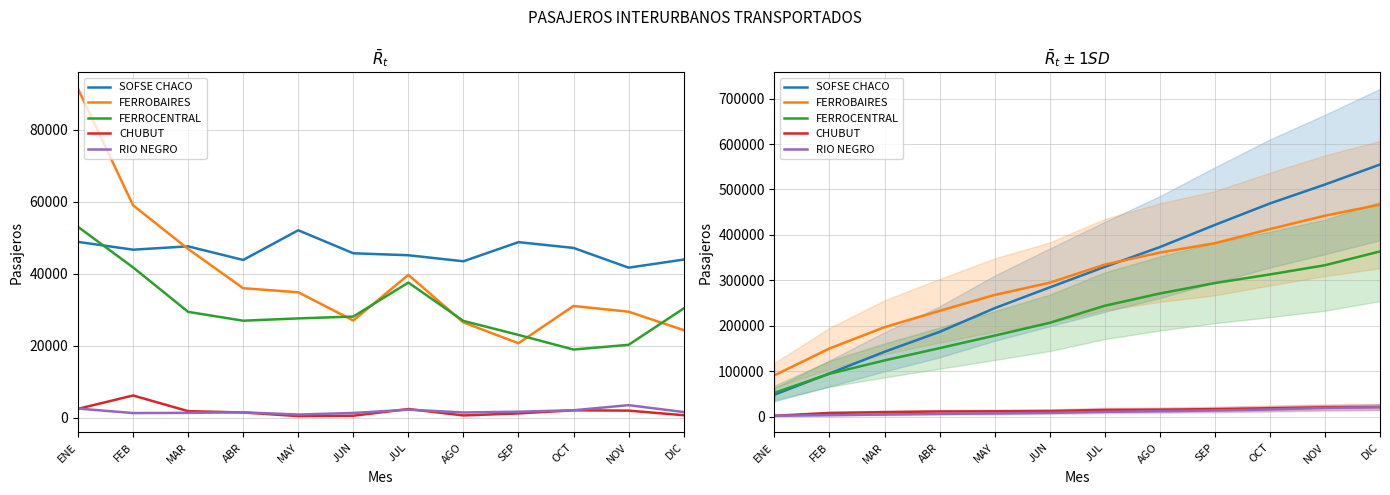

How many values in the RIO NEGRO series are below 11097?

6